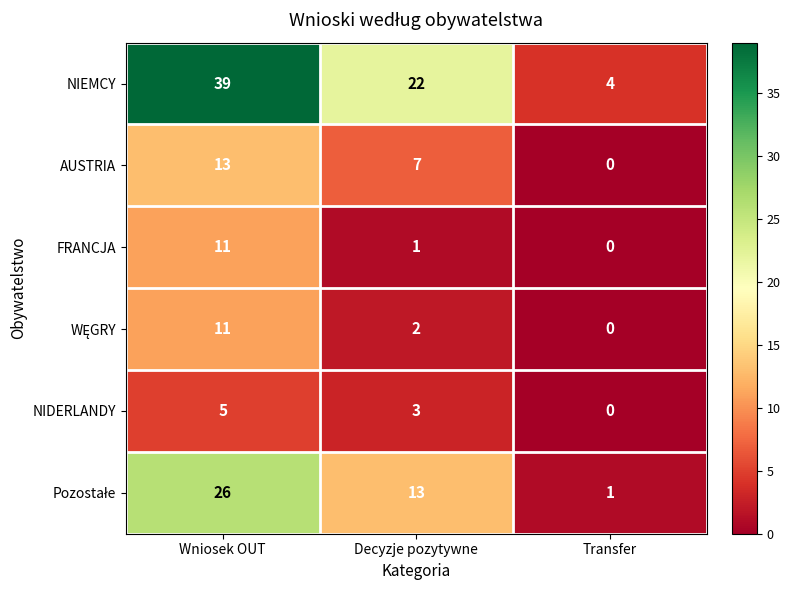

Between Wniosek OUT and Decyzje pozytywne, which series saw the biggest shift?

NIEMCY